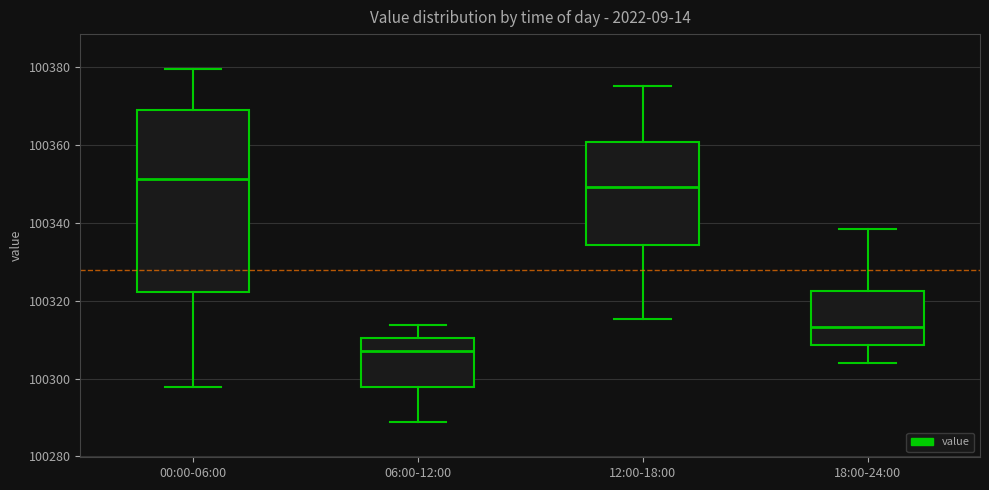

Where is the upper edge of the box for 06:00-12:00 on the y-axis? The values are not printed on the chart, so give them approximately, as read against the axis.

100310